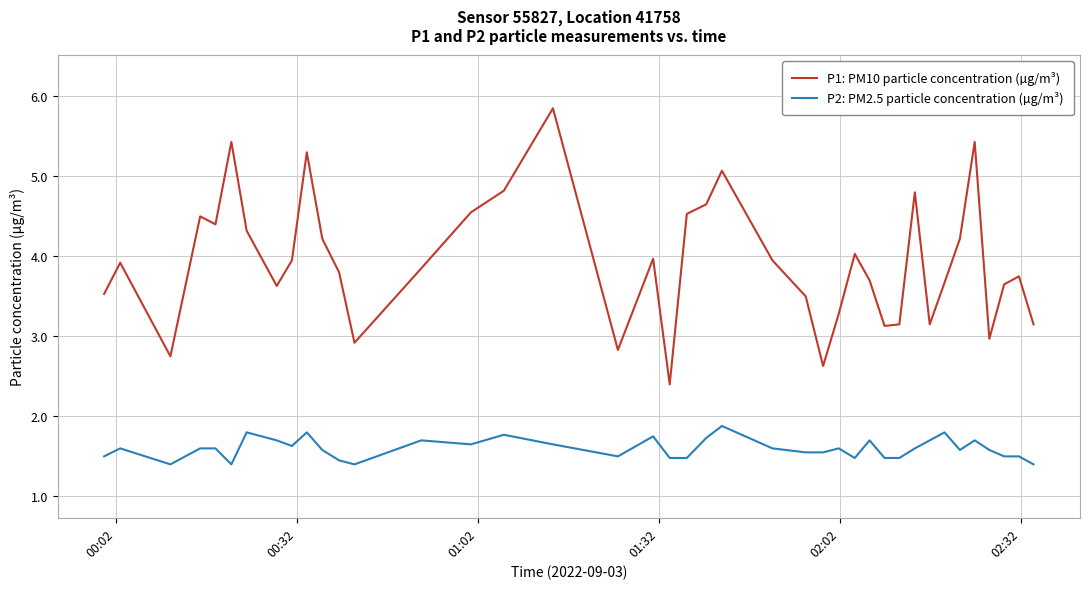

True or false: P1: PM10 particle concentration (µg/m³) has more than 0 interior local peaks.

True